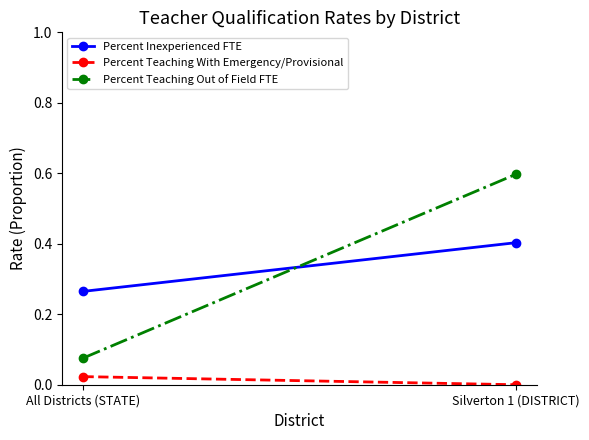

At Silverton 1 (DISTRICT), list the series in order from smallest to largest.

Percent Teaching With Emergency/Provisional, Percent Inexperienced FTE, Percent Teaching Out of Field FTE